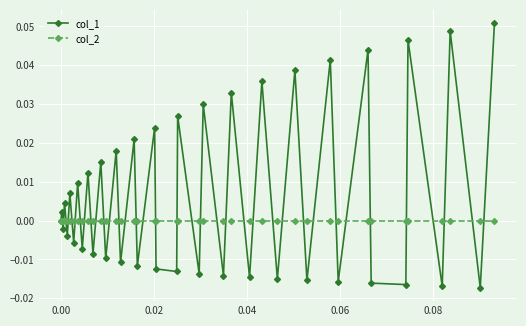

List the series in order of their overall mean, lowest first.

col_2, col_1